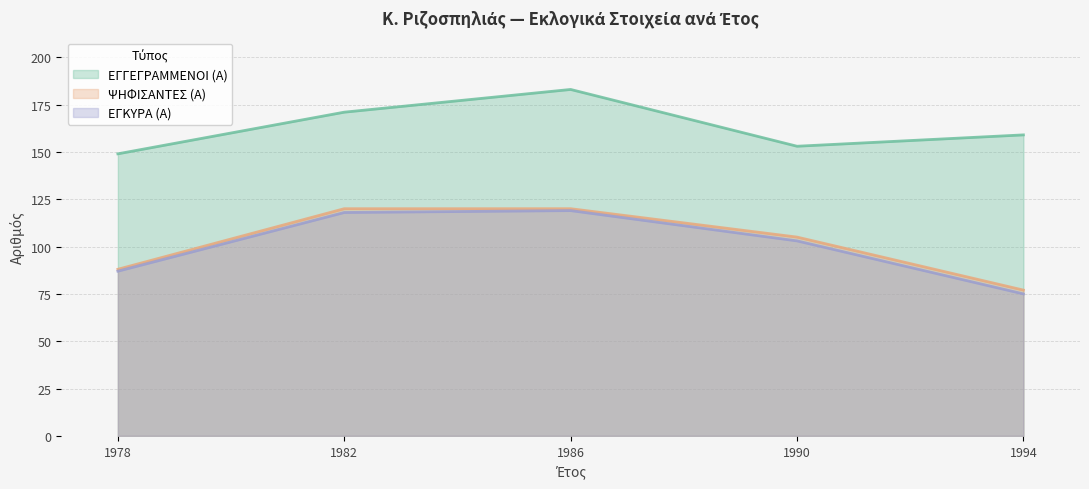

At which category does the chart reach its peak across all series?

1986